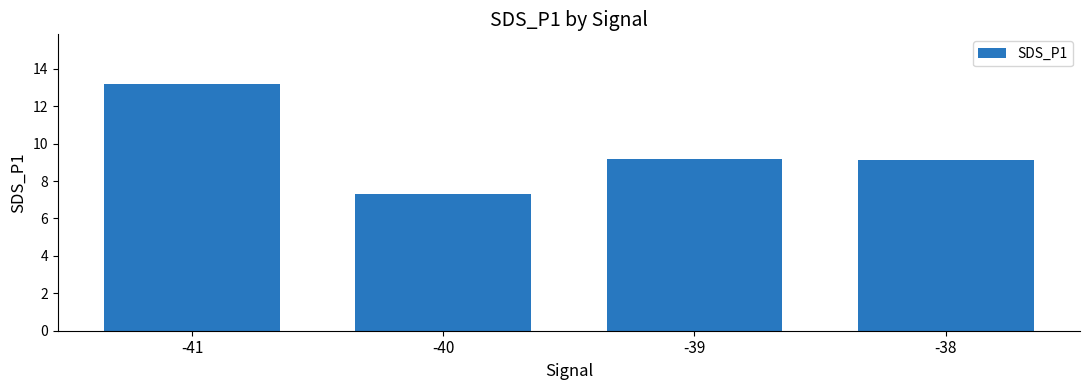

True or false: the data shows 9.2 at -39.

True